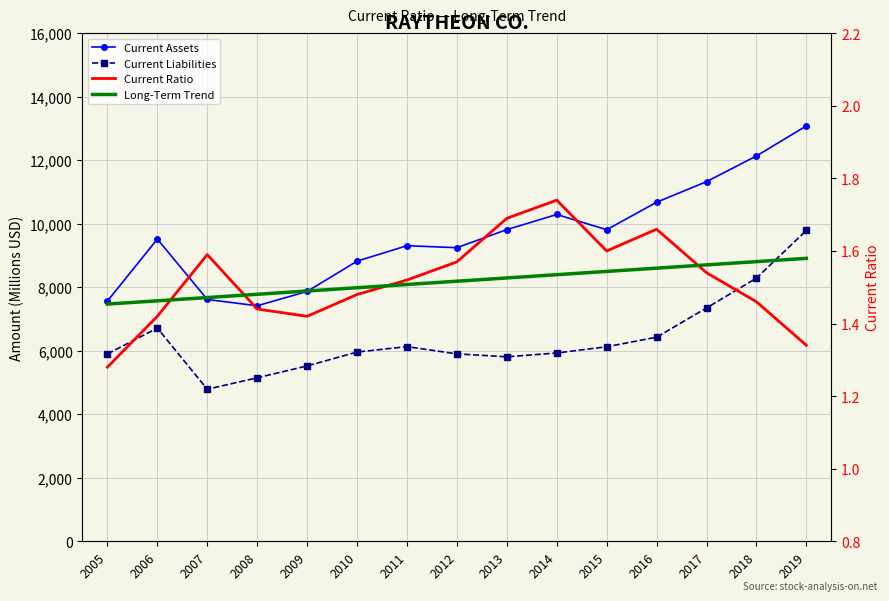

At which label is Current Liabilities closest to 7289?

2017